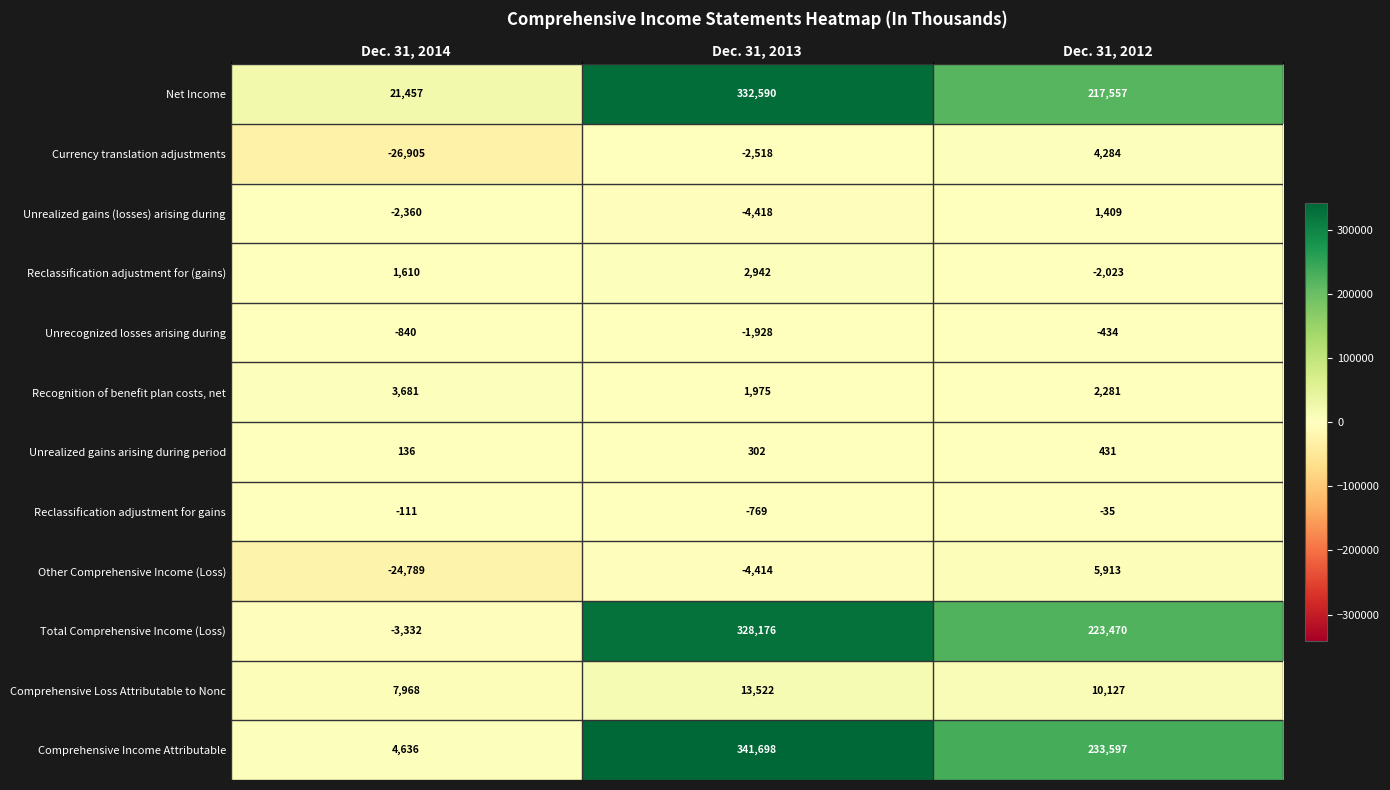

Which series has the largest range (max minus min)?

Comprehensive Income Attributable